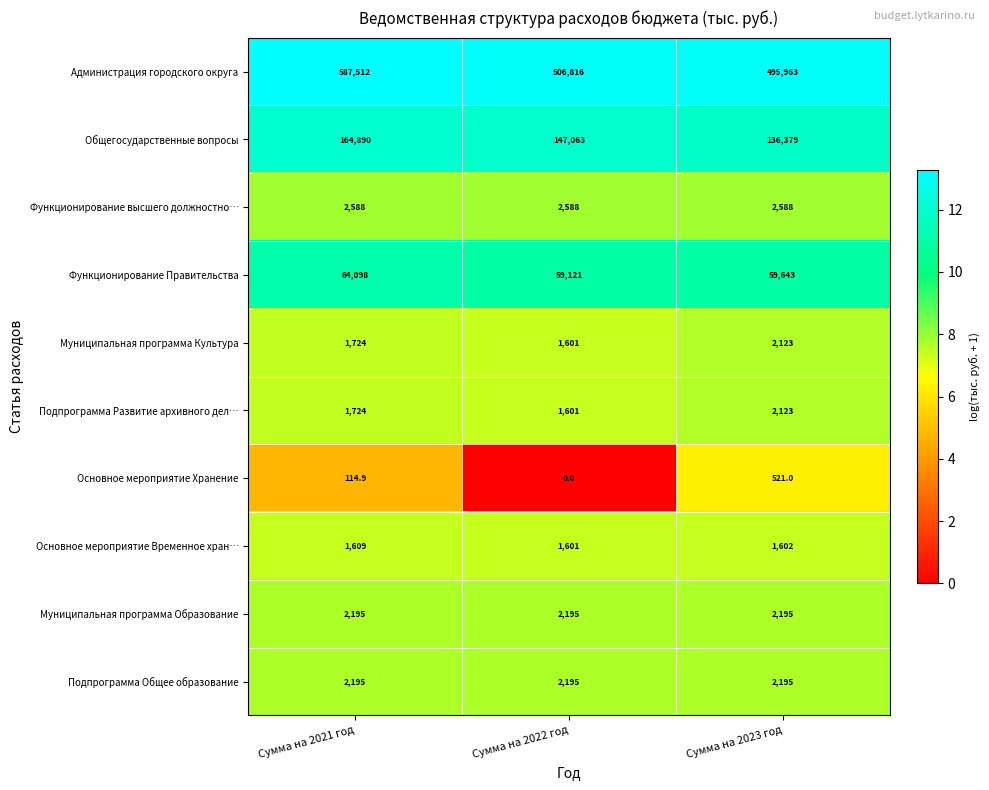

Which series has the widest spread of values?

Администрация городского округа